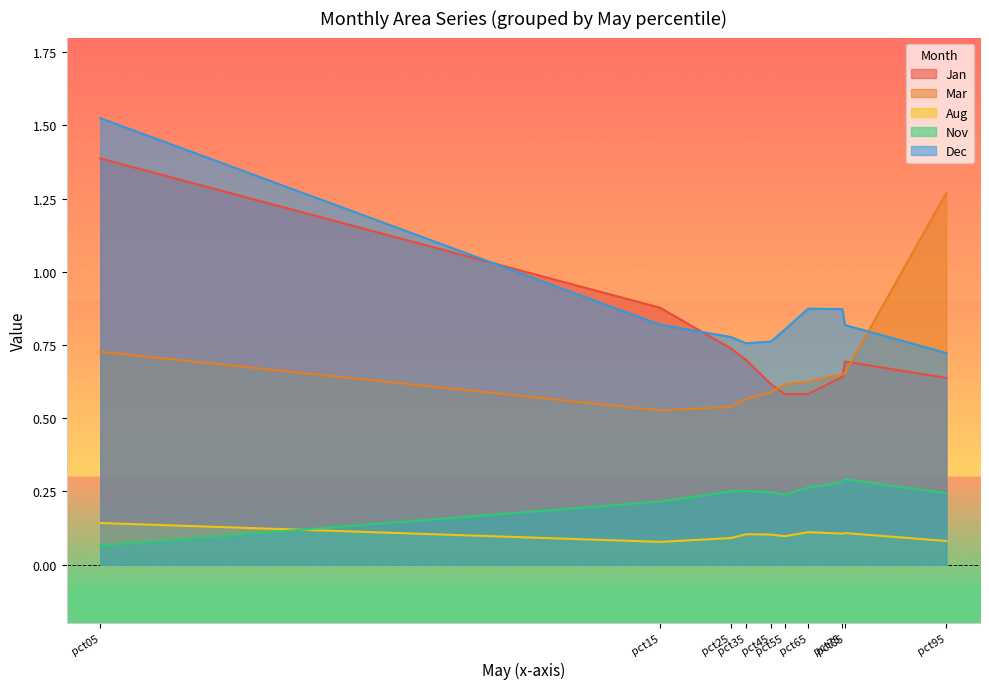

True or false: Aug has a value of 0.1 at pct55.

True